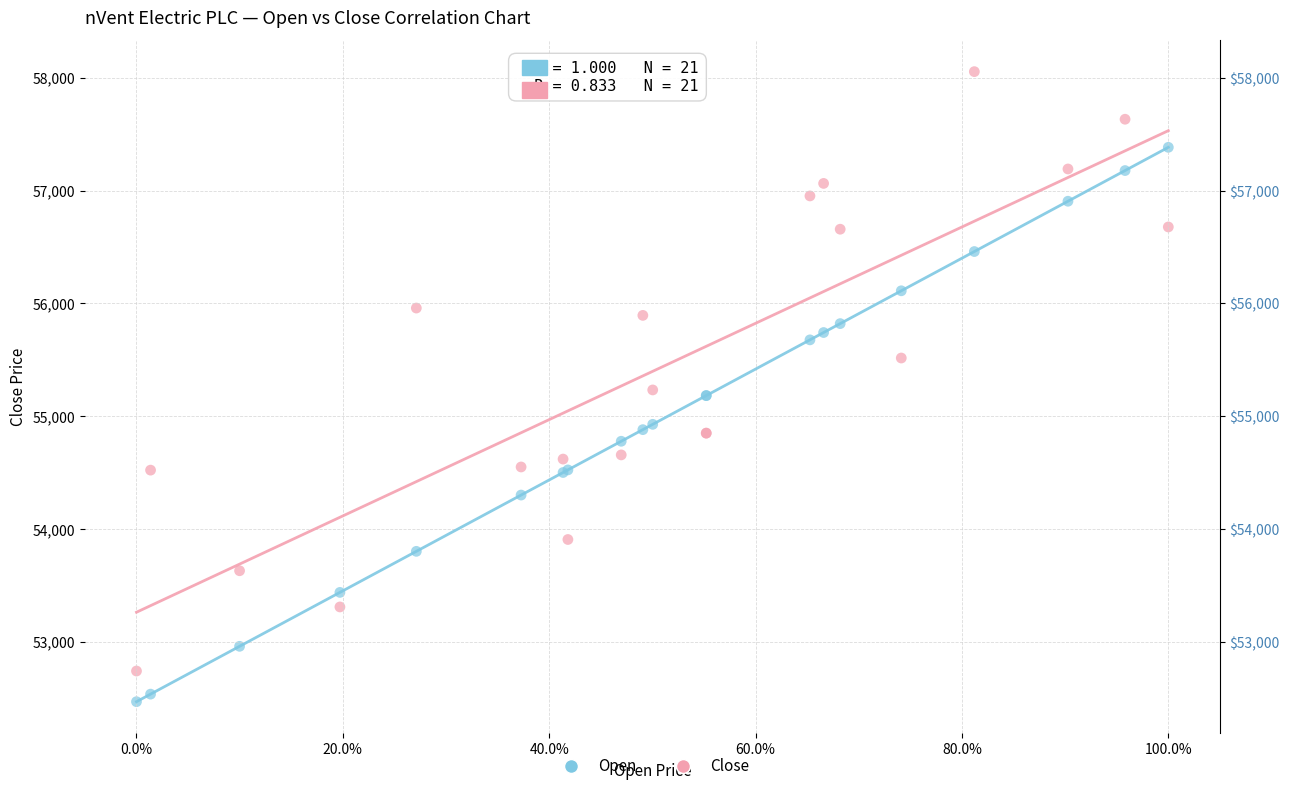

Which series reaches the maximum Y coordinate?

Close